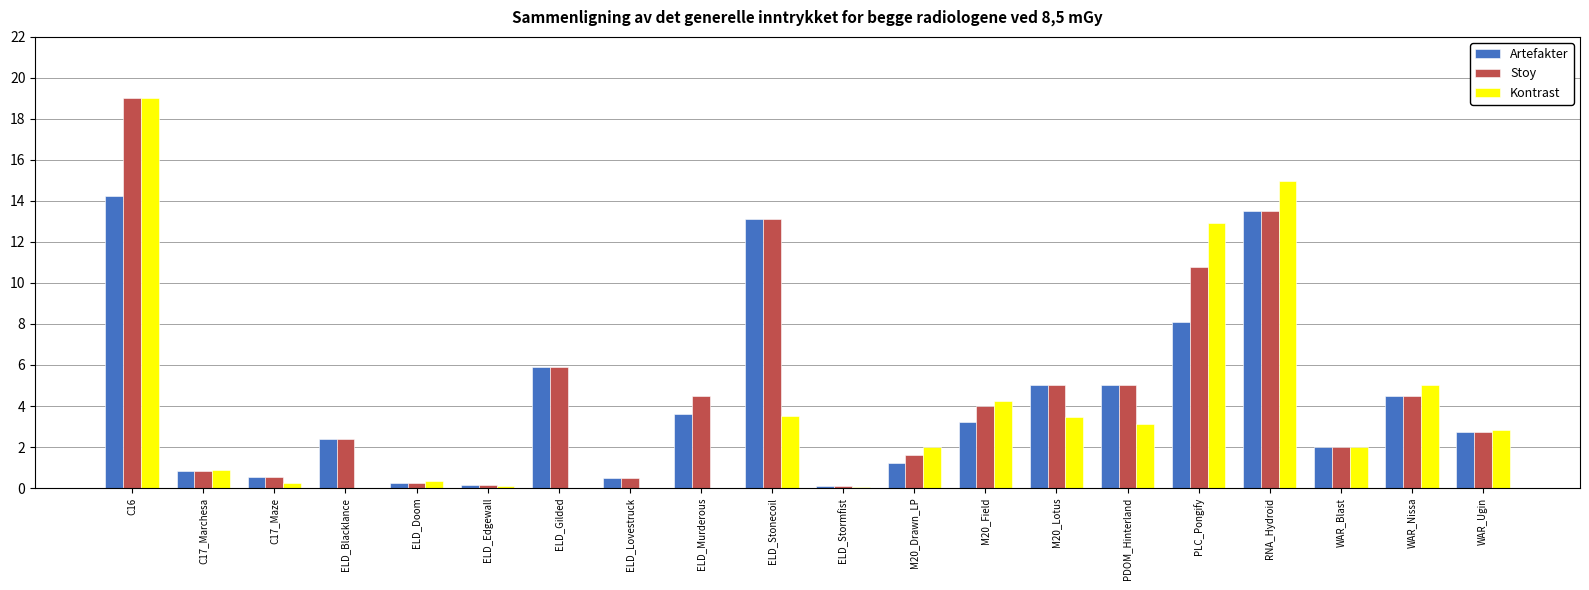

What are all the series names shown in the legend?

Artefakter, Stoy, Kontrast